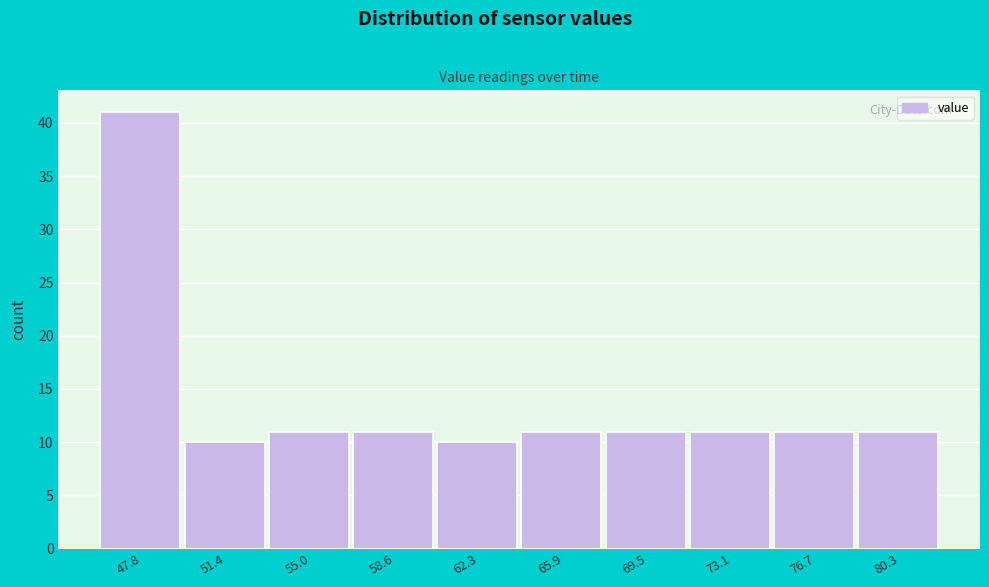

What is the height of the bar covering 75.0 to 78.5 on the x-axis? Neither the bar edges nor the heights are printed on the chart, so give them approximately, as read against the axes.

11